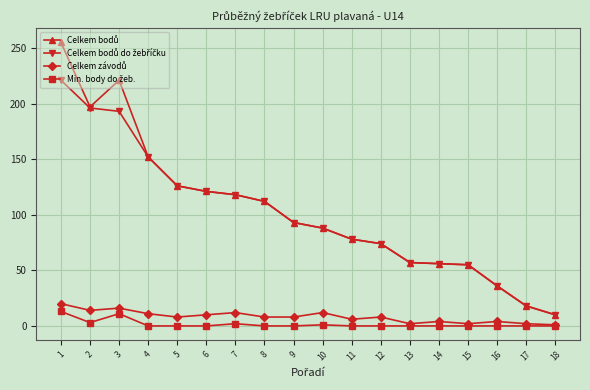

What is the greatest value displayed?

255